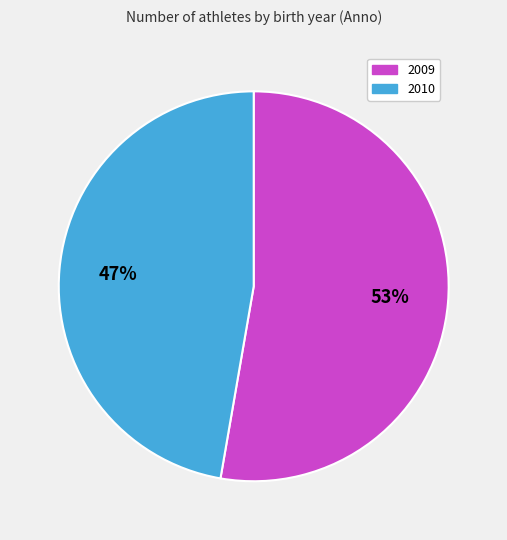

To the nearest percent, what is the average slice percentage?

50%